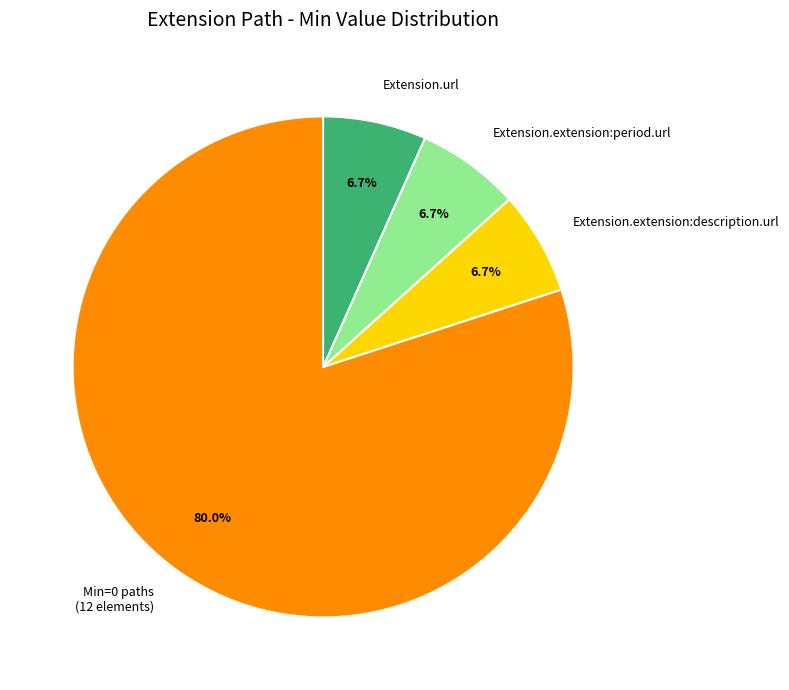

Is Extension.extension:period.url the majority of the pie?

No